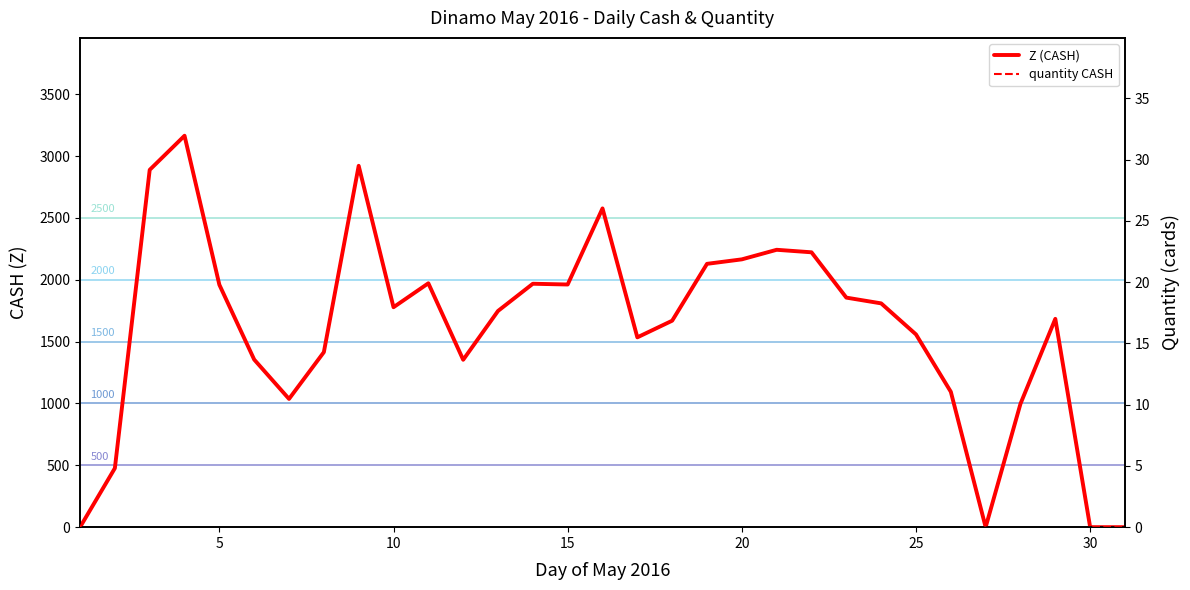

At which label does Z first exceed 1747?

03